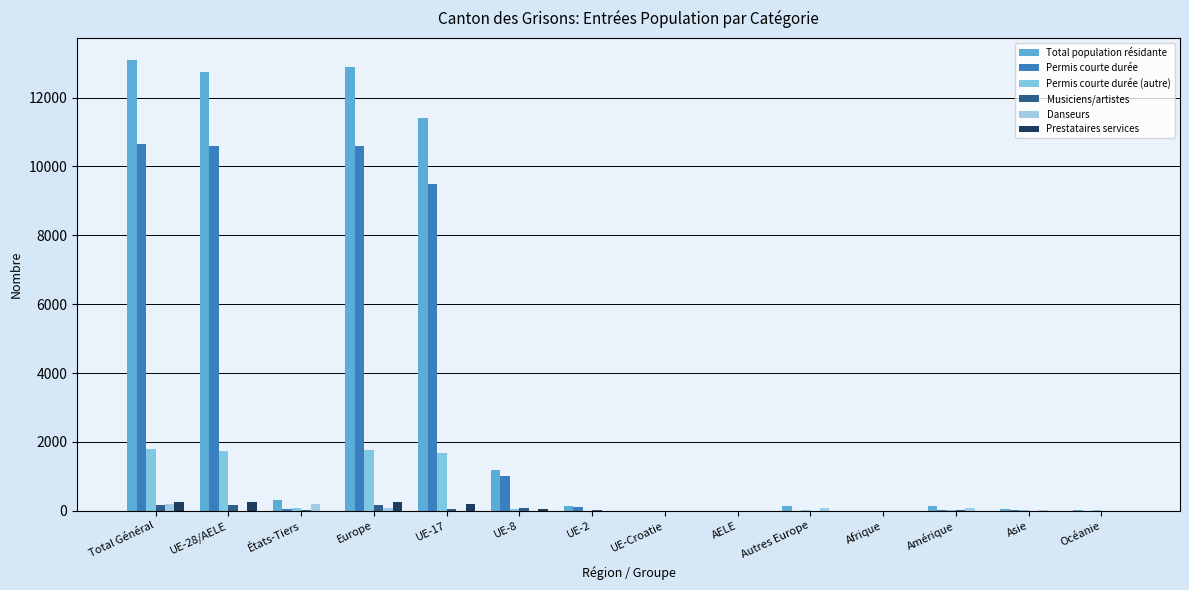

At Asie, list the series in order from smallest to largest.

Prestataires services, Musiciens/artistes, Permis courte durée, Danseurs, Permis courte durée (autre), Total population résidante